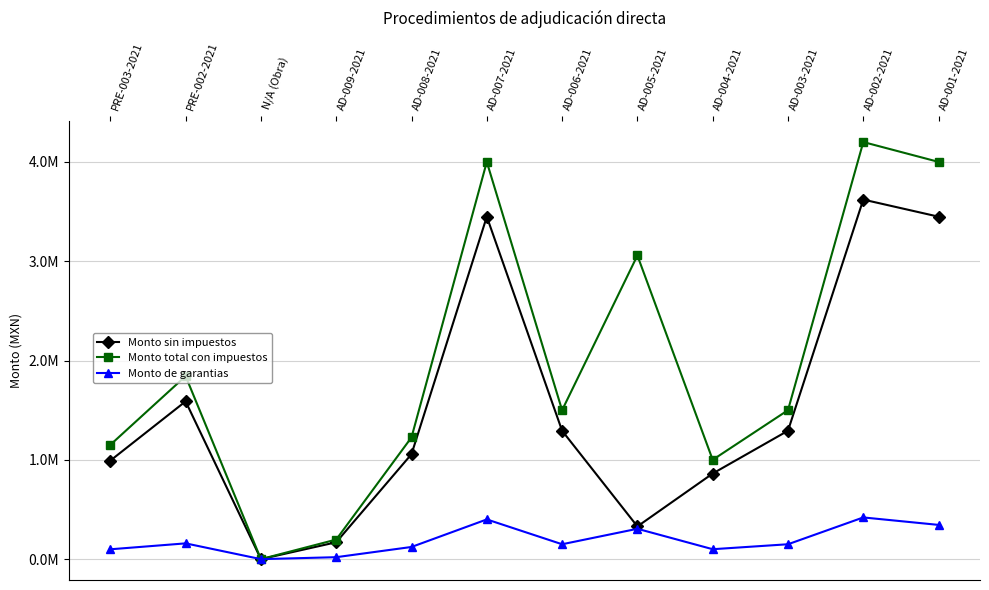

Does the chart have visible grid lines?

Yes